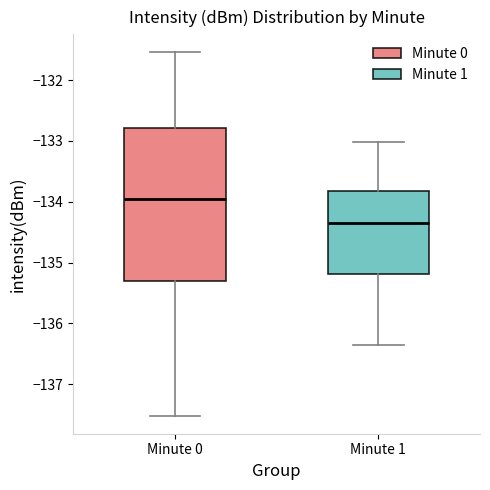

Where does the upper whisker of the box for Minute 1 end on the y-axis? The values are not printed on the chart, so give them approximately, as read against the axis.

-133.0